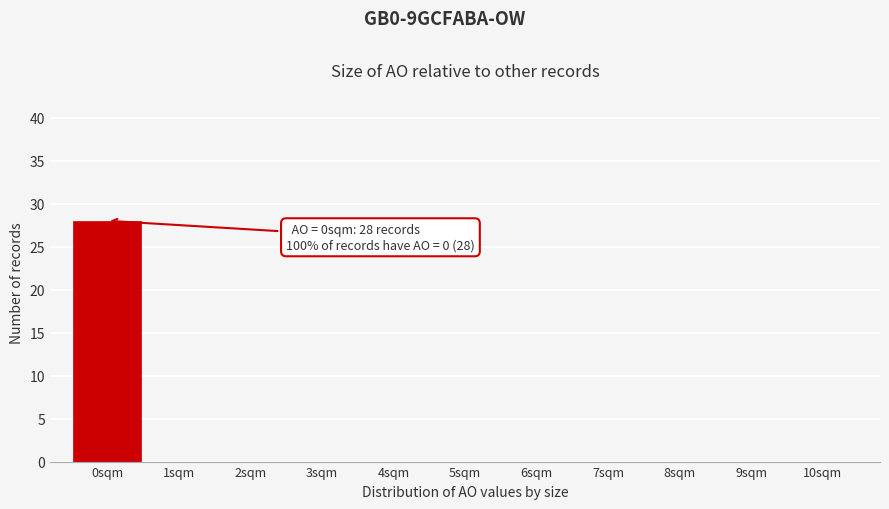

Over which range of the x-axis is the bar tallest?

-0.5 to 0.5